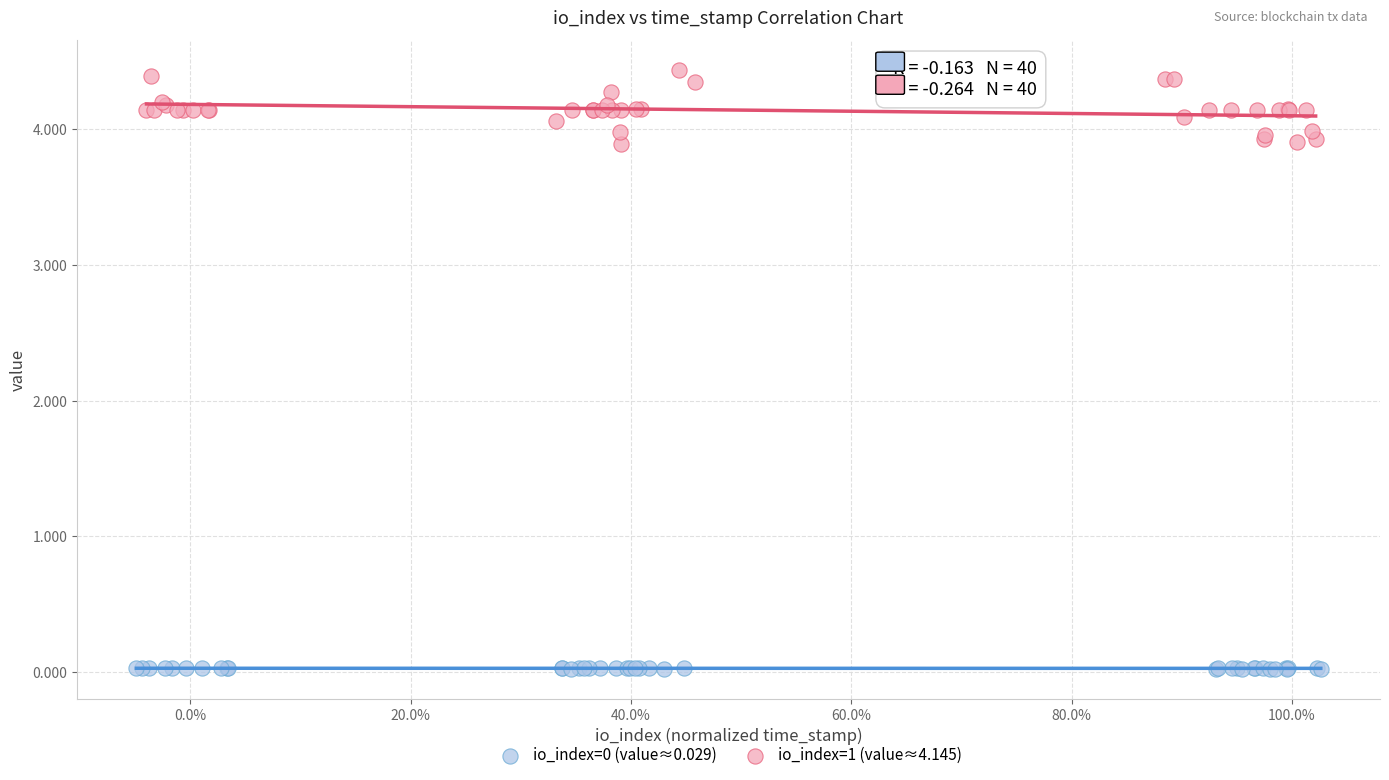

Which series reaches the maximum Y coordinate?

io_index=1 (value≈4.145)